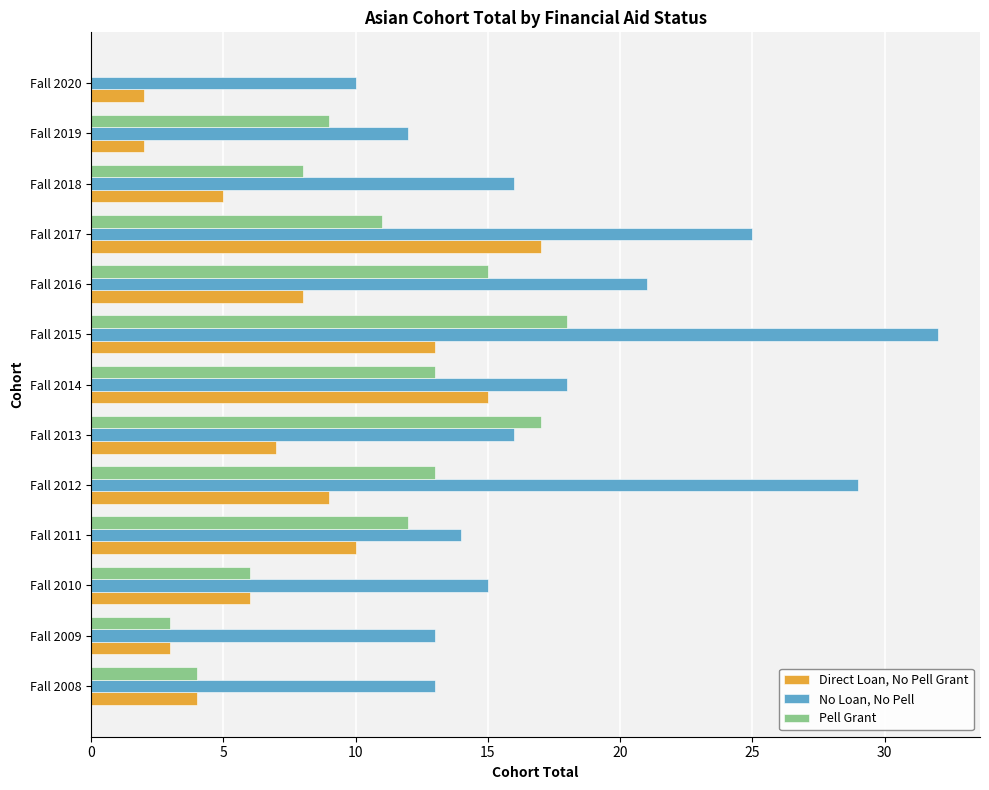

What is the greatest value displayed?

32